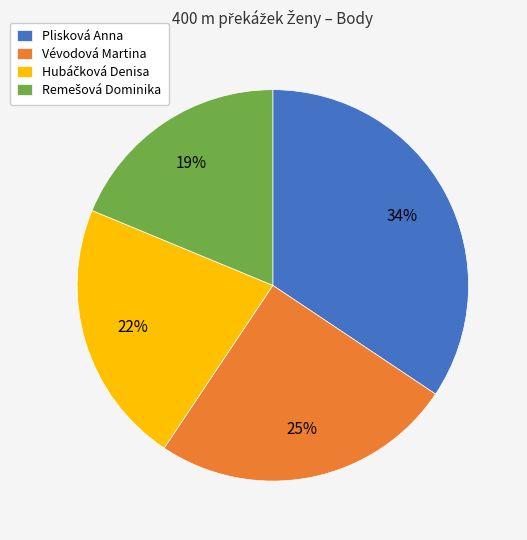

Does Vévodová Martina account for over 50% of the chart?

No